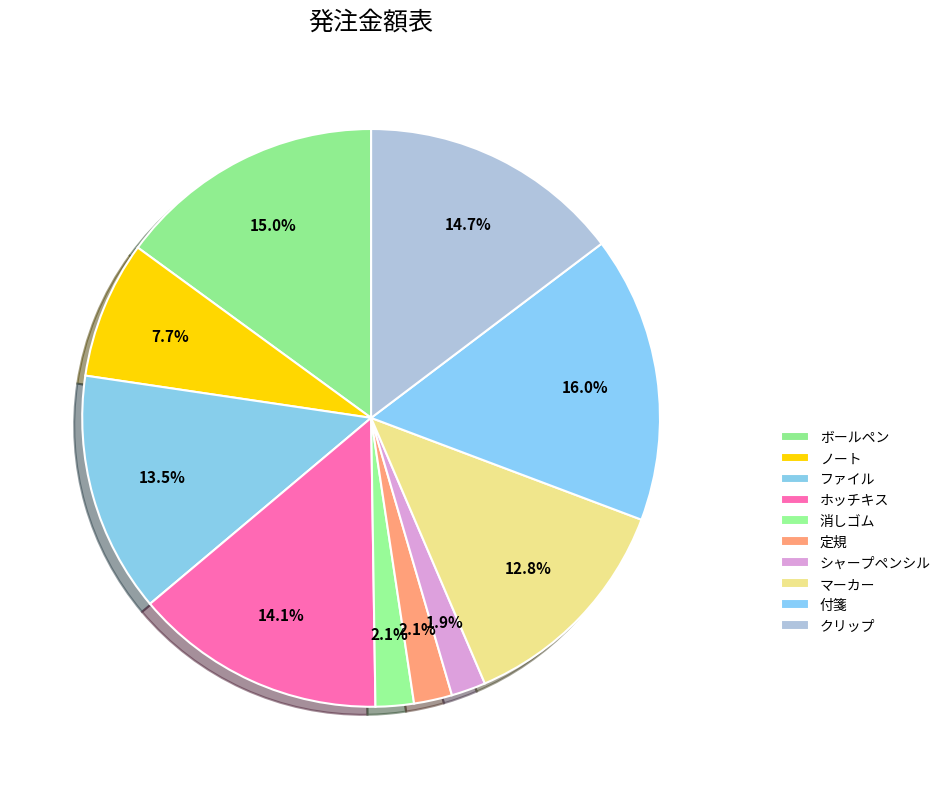

How many slices are in this pie chart?

10